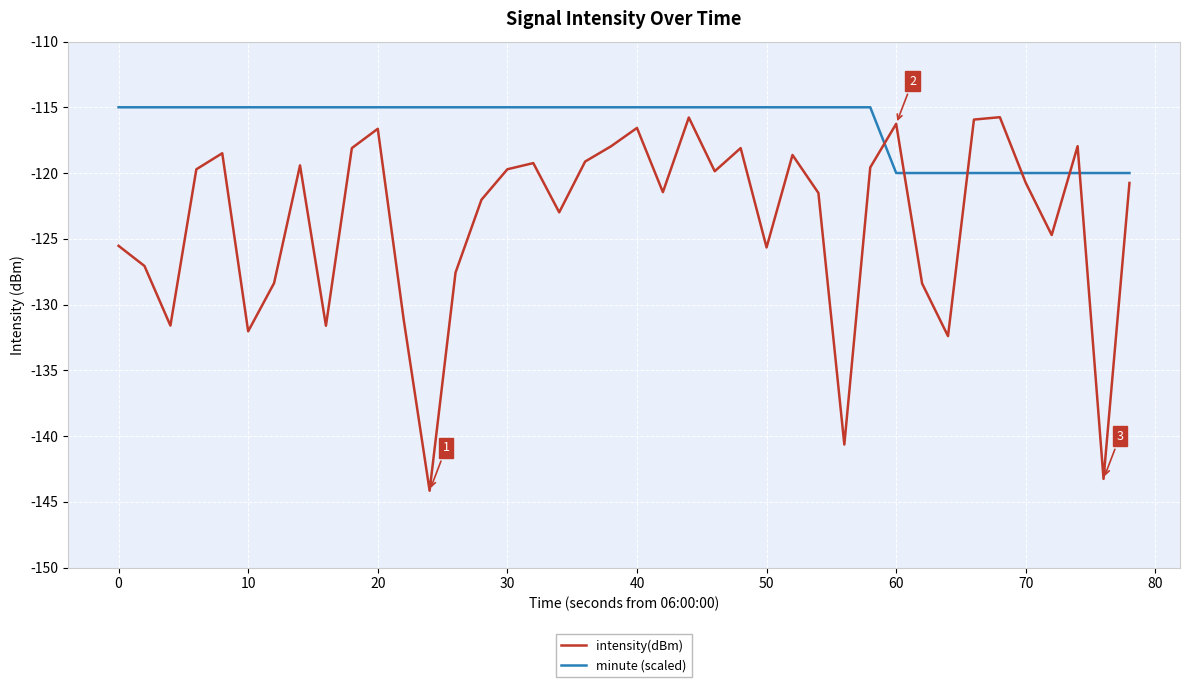

How many series are shown in this chart?

2